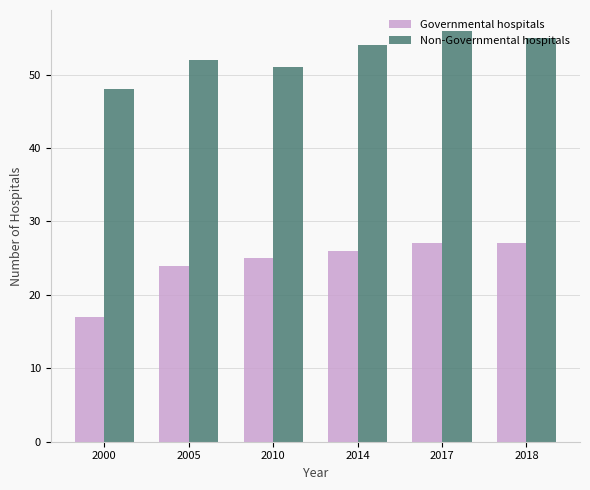

Count the Non-Governmental hospitals values in the range 51 to 55.

4